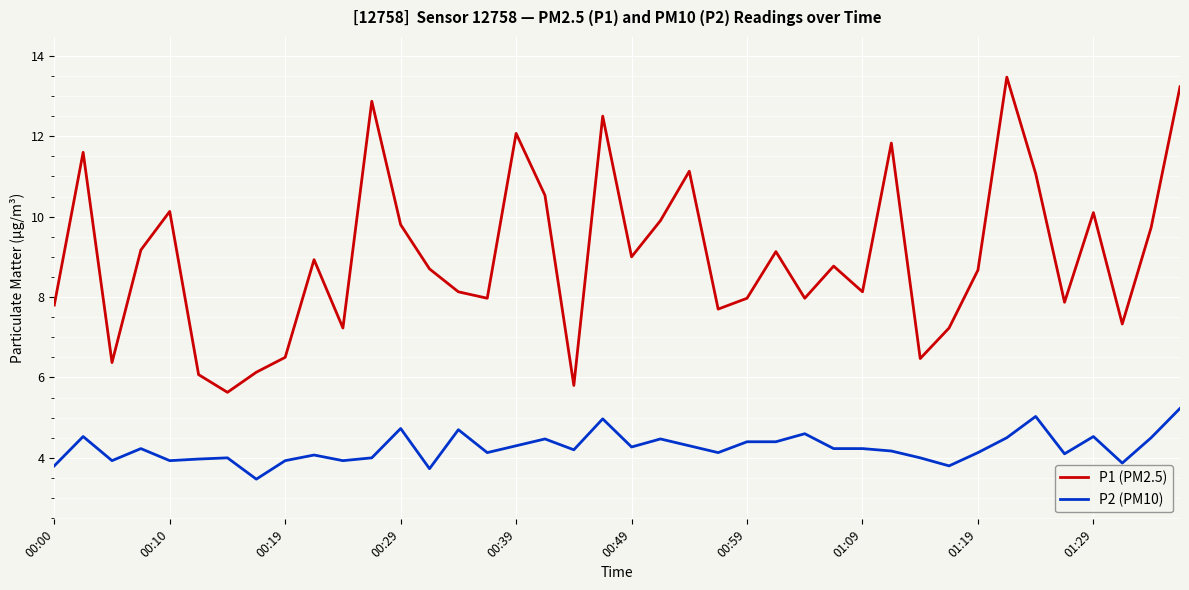

Which series has the largest range (max minus min)?

P1 (PM2.5)